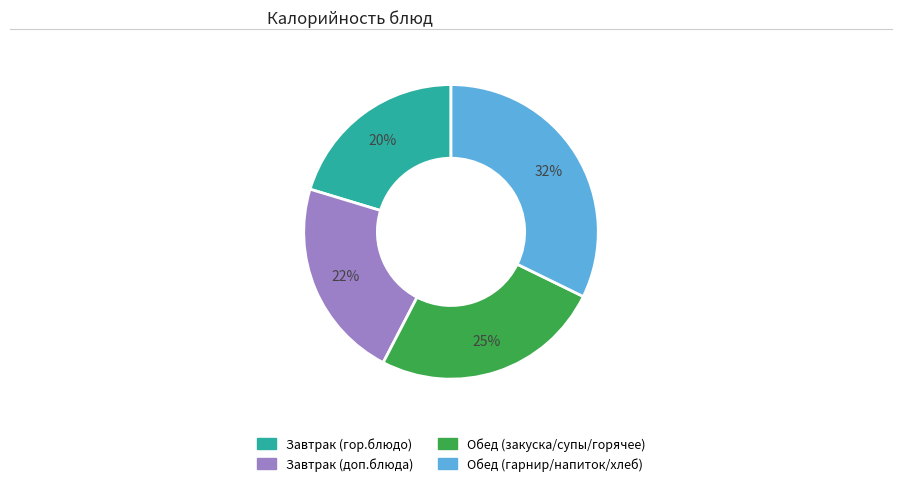

Does any single category account for the majority?

No